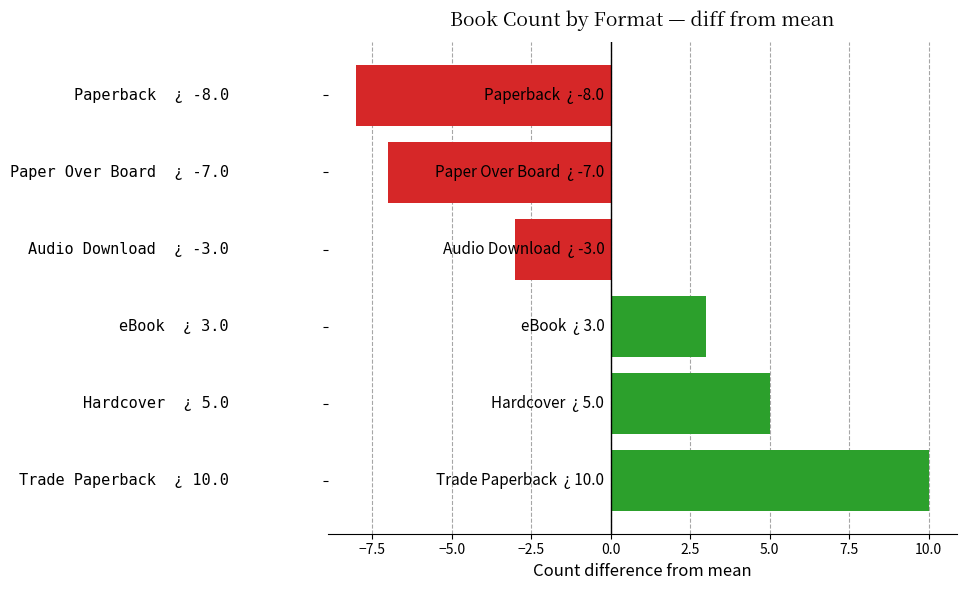

How many values are below 3?

3